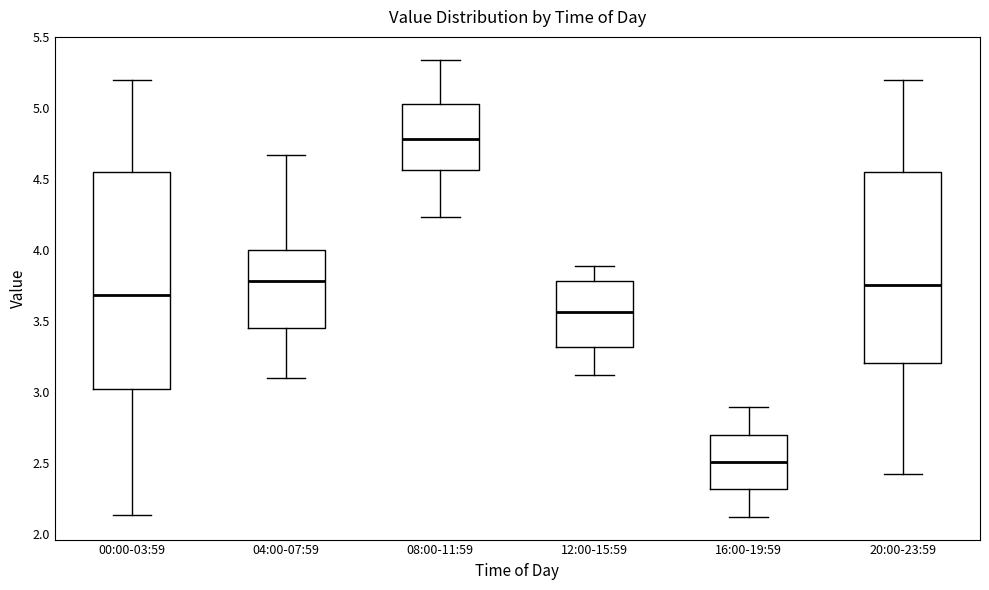

Reading left to right, transcribe this box plot: for each box, give where its median line is, the range the box spans, and where its two whiskers end, as read against the y-axis. The values are not printed on the chart, so give them approximately, as read against the axis.

00:00-03:59: median 3.70, box 3.00 to 4.55, whiskers 2.15 to 5.20
04:00-07:59: median 3.80, box 3.45 to 4.00, whiskers 3.10 to 4.65
08:00-11:59: median 4.80, box 4.55 to 5.05, whiskers 4.25 to 5.35
12:00-15:59: median 3.55, box 3.30 to 3.80, whiskers 3.10 to 3.90
16:00-19:59: median 2.50, box 2.30 to 2.70, whiskers 2.10 to 2.90
20:00-23:59: median 3.75, box 3.20 to 4.55, whiskers 2.40 to 5.20